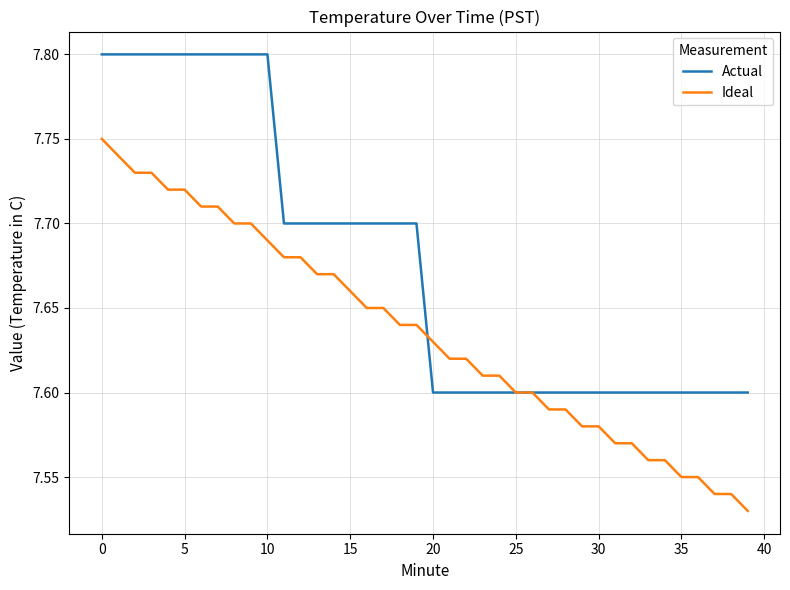

Which series has the largest total across all categories?

Actual